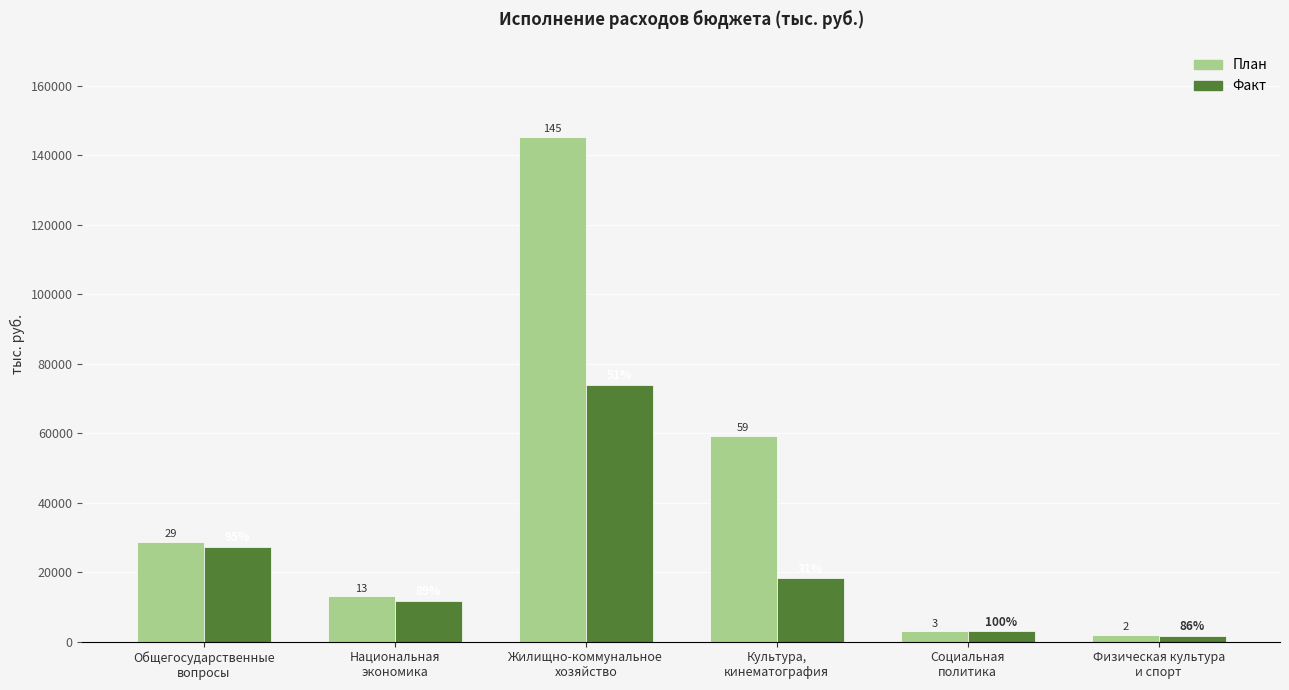

At which label does План reach its peak?

Жилищно-коммунальное
хозяйство